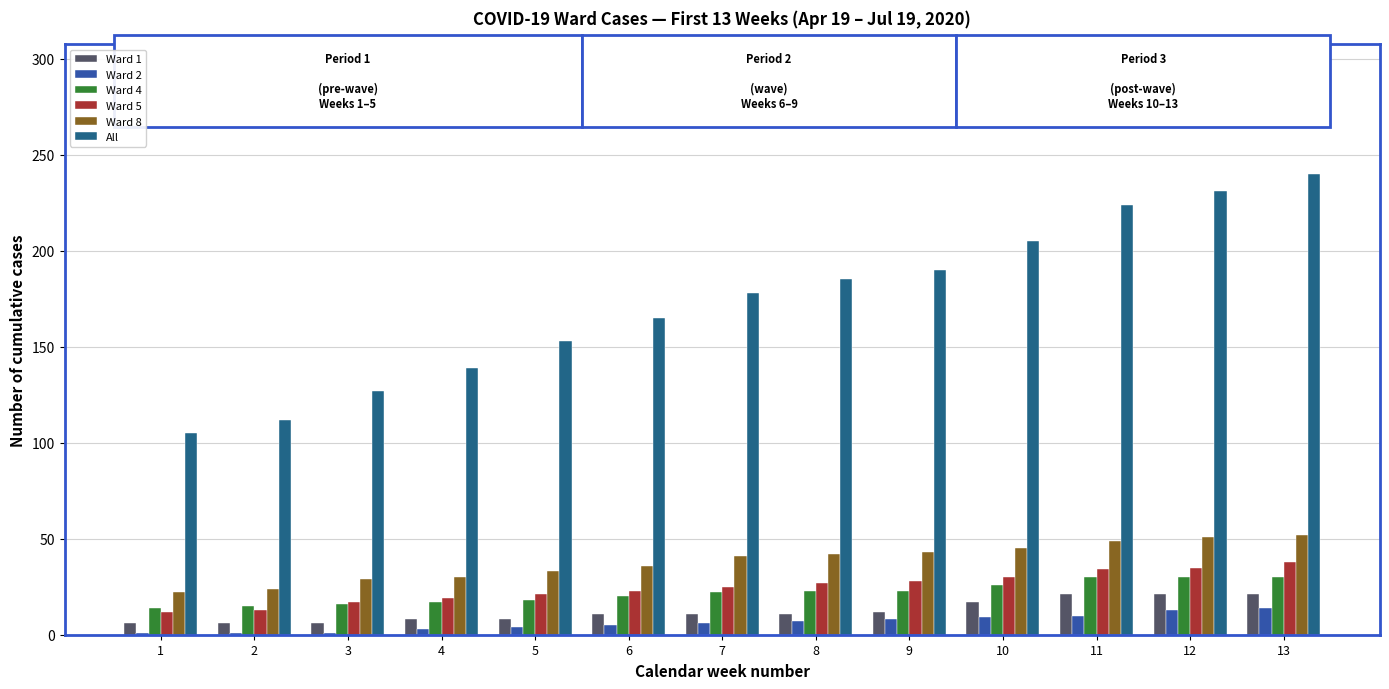

What is the difference between the maximum and minimum values in the All series?

135